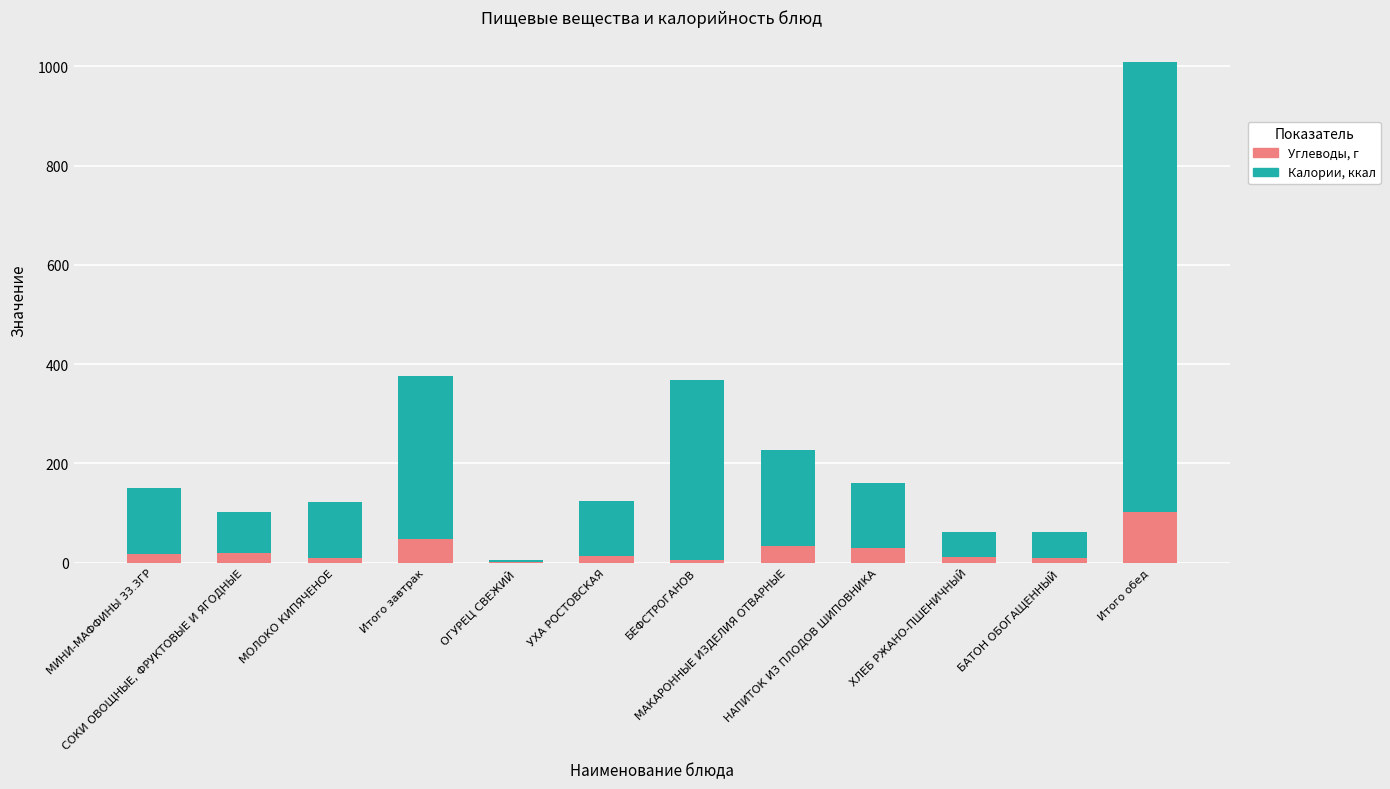

What is the highest value of the Углеводы, г series?

101.7